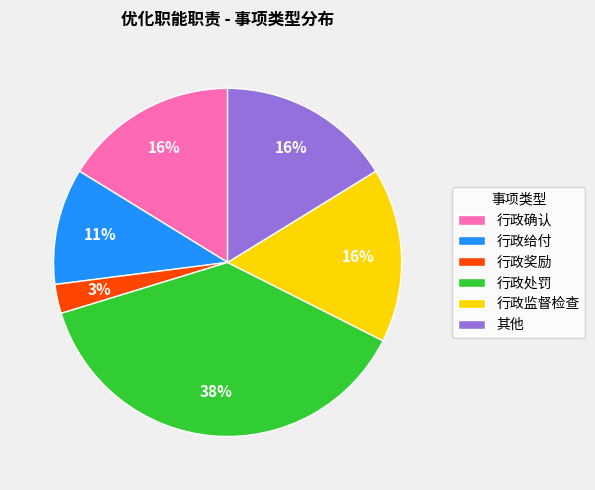

Count the number of slices in the pie.

6